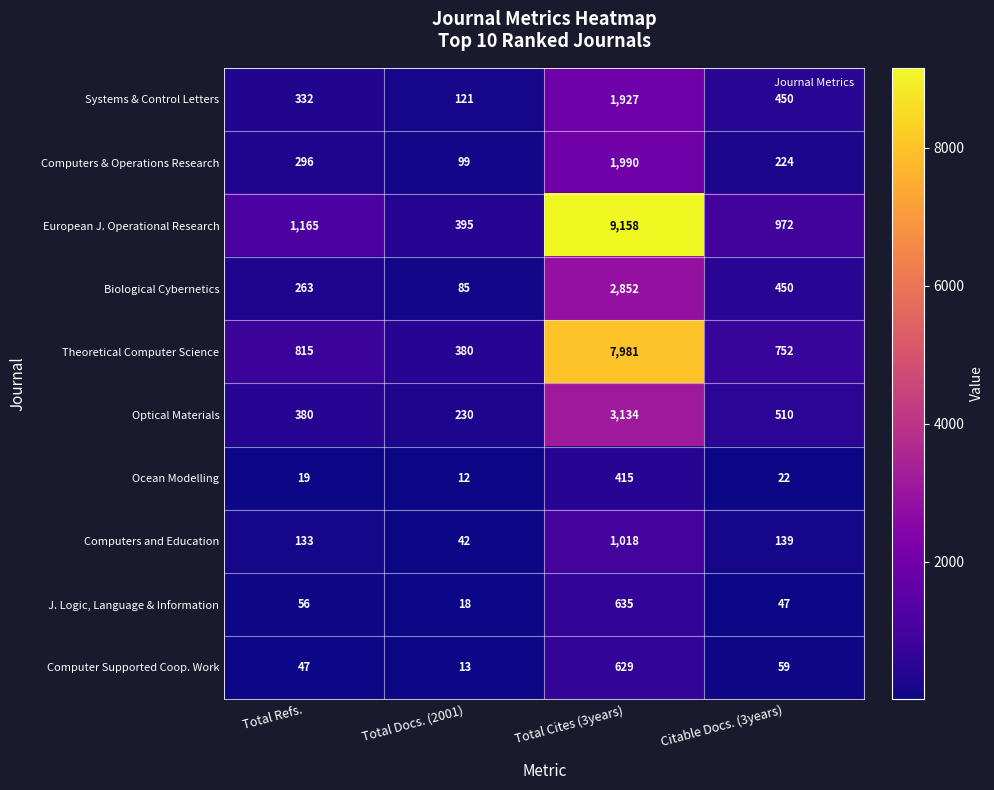

How many distinct data groups are displayed?

10